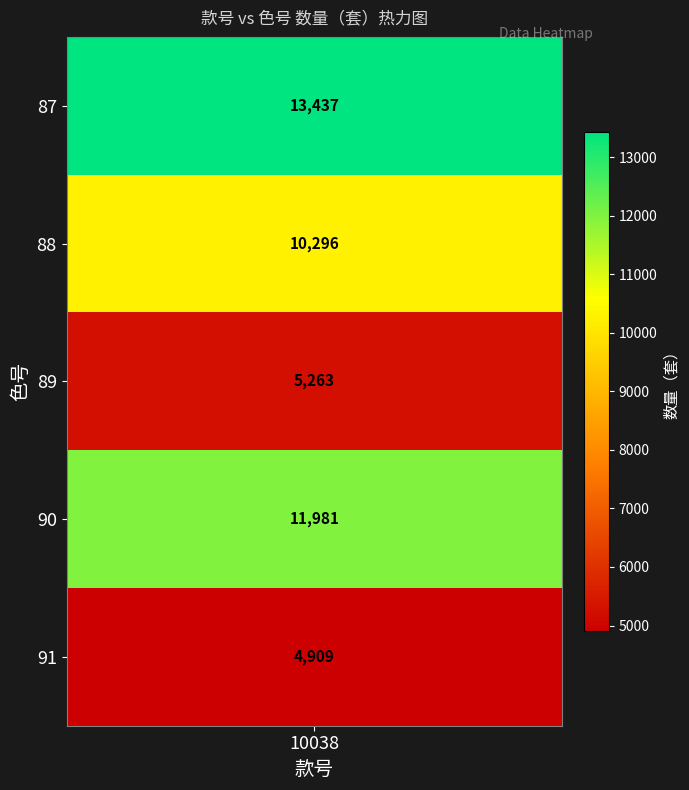

Reading left to right, what are all the values shown in this chart?

0=13437	1=10296	2=5263	3=11981	4=4909